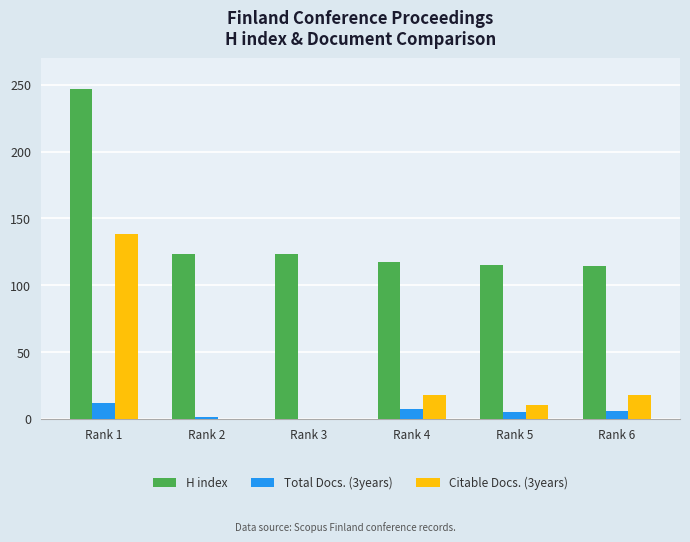

At which category is the sum across all series the highest?

Rank 1